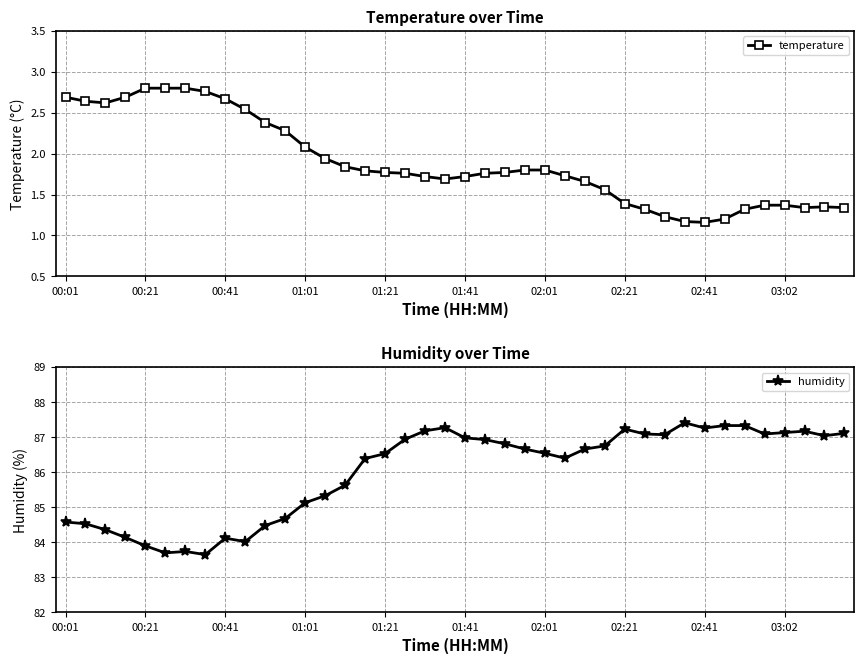

What is the minimum value for humidity?

83.7